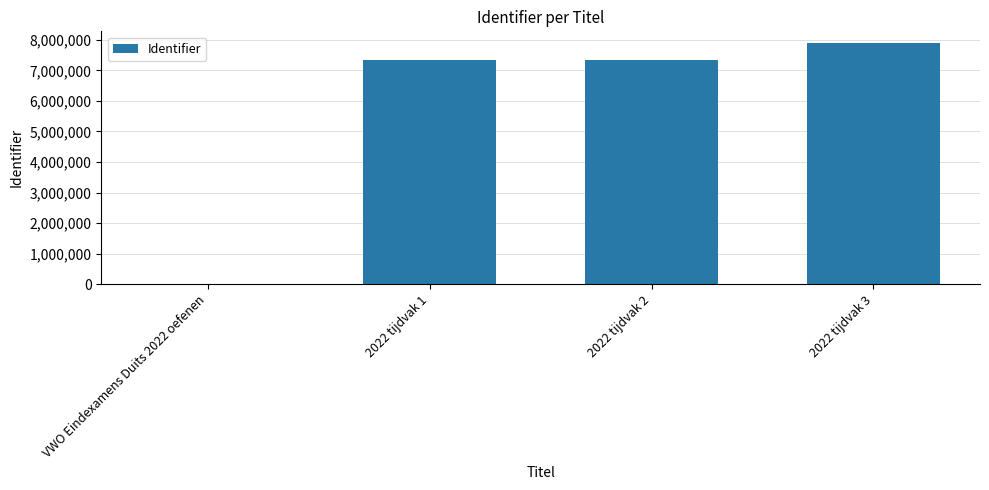

How many series are shown in this chart?

1